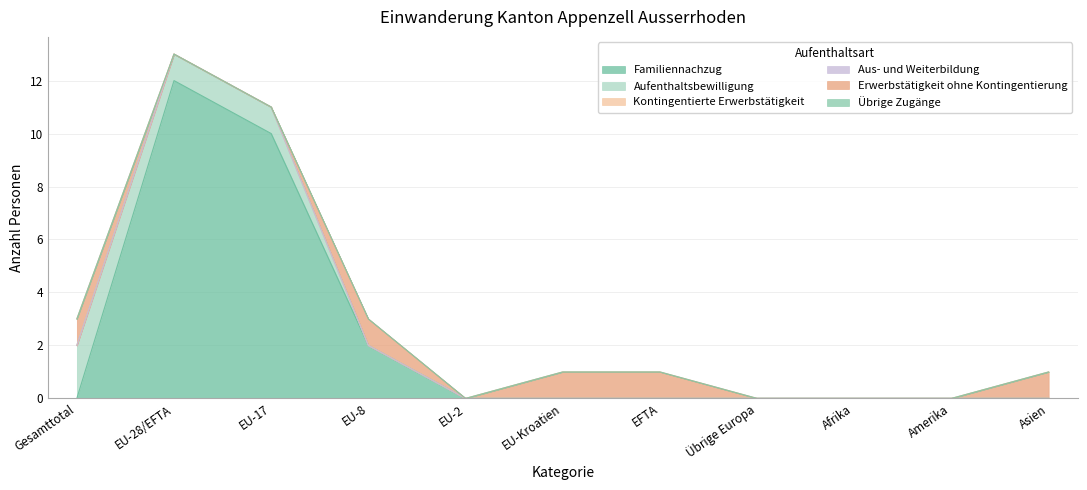

What position from the left is EU-Kroatien?

6